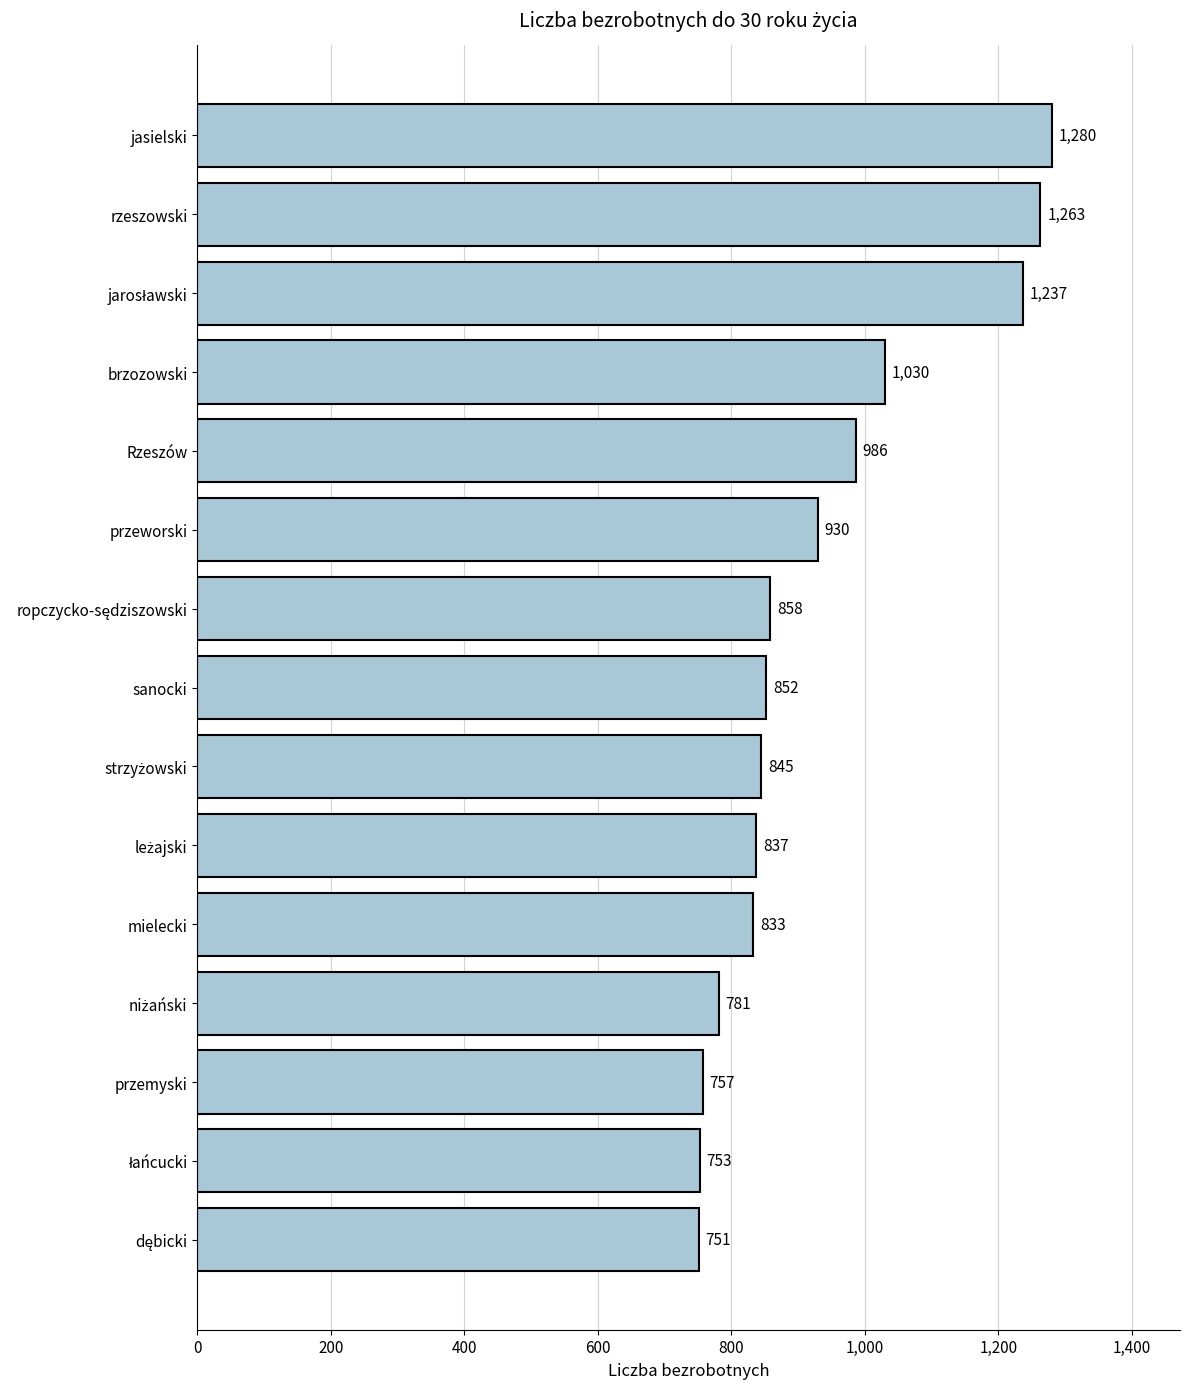

What is the change in value from mielecki to sanocki?

+19